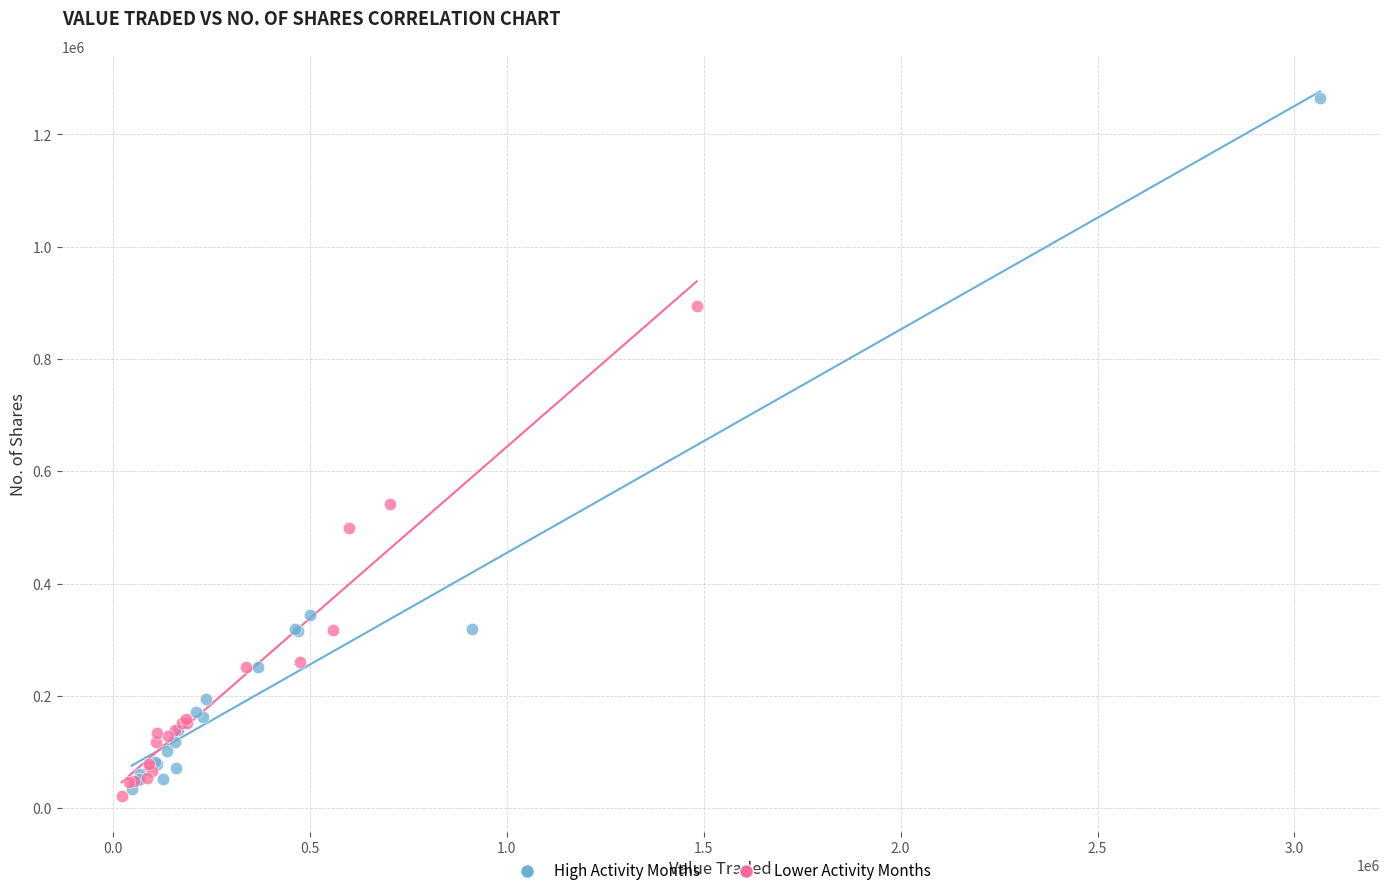

Which series has the widest spread of Y values?

High Activity Months